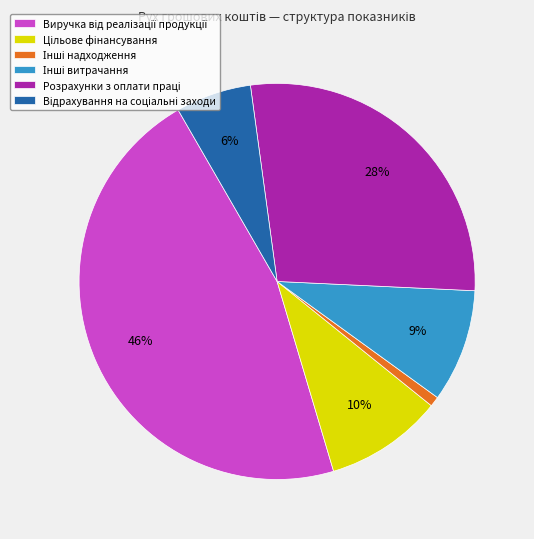

Is there a majority slice in this chart?

No